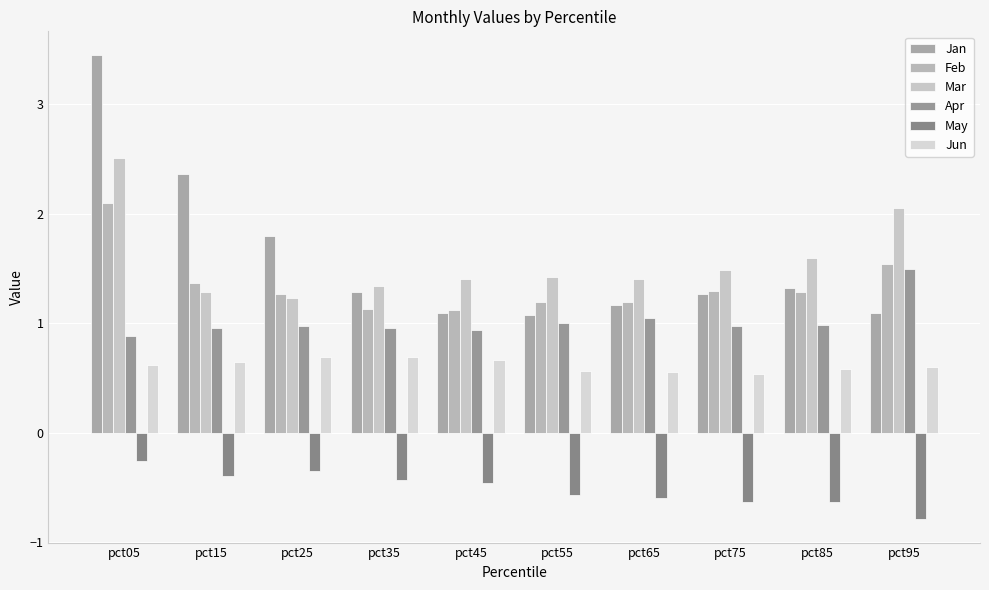

The value of Apr at pct35 is 1.0. True or false?

True